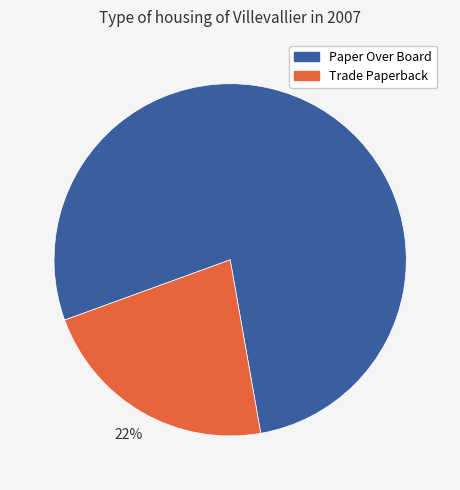

To the nearest percent, what is the average slice percentage?

50%